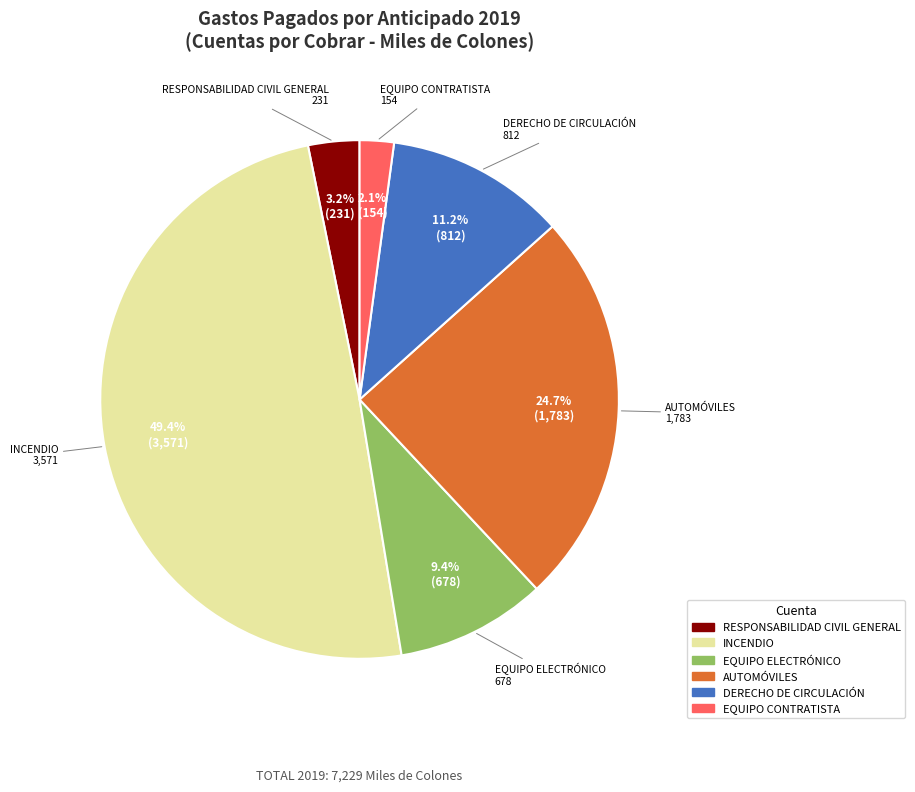

Which category has the smallest portion of the pie?

EQUIPO CONTRATISTA